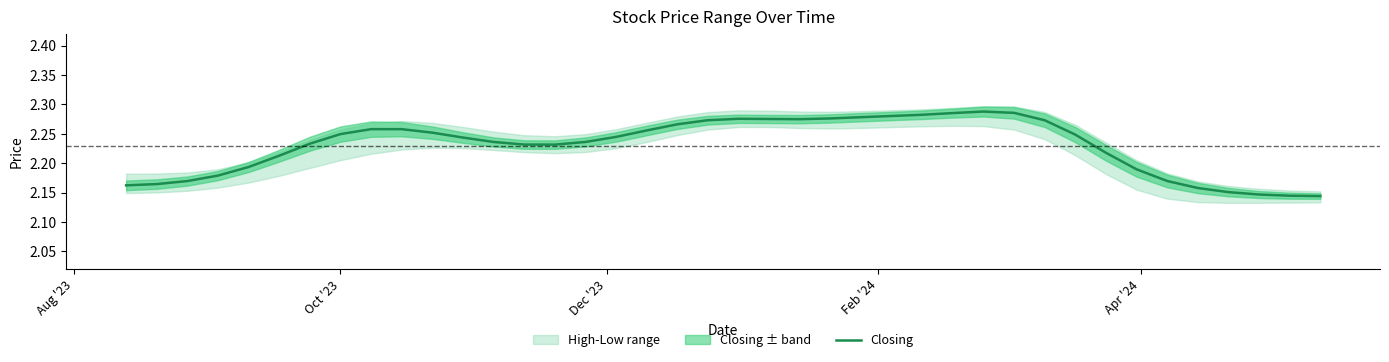

What is the maximum value shown in the chart?

2.3